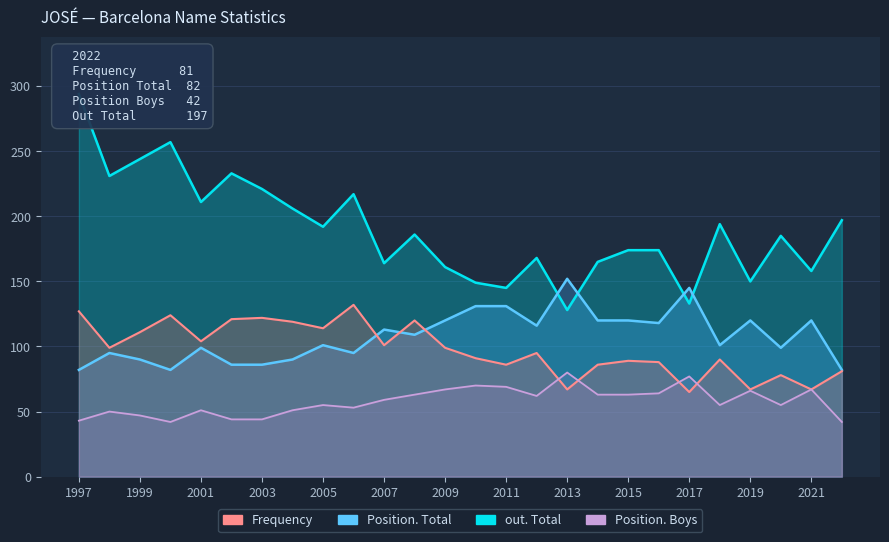

Rank the series at 2019 from lowest to highest value.

Position. Boys, Frequency, Position. Total, out. Total